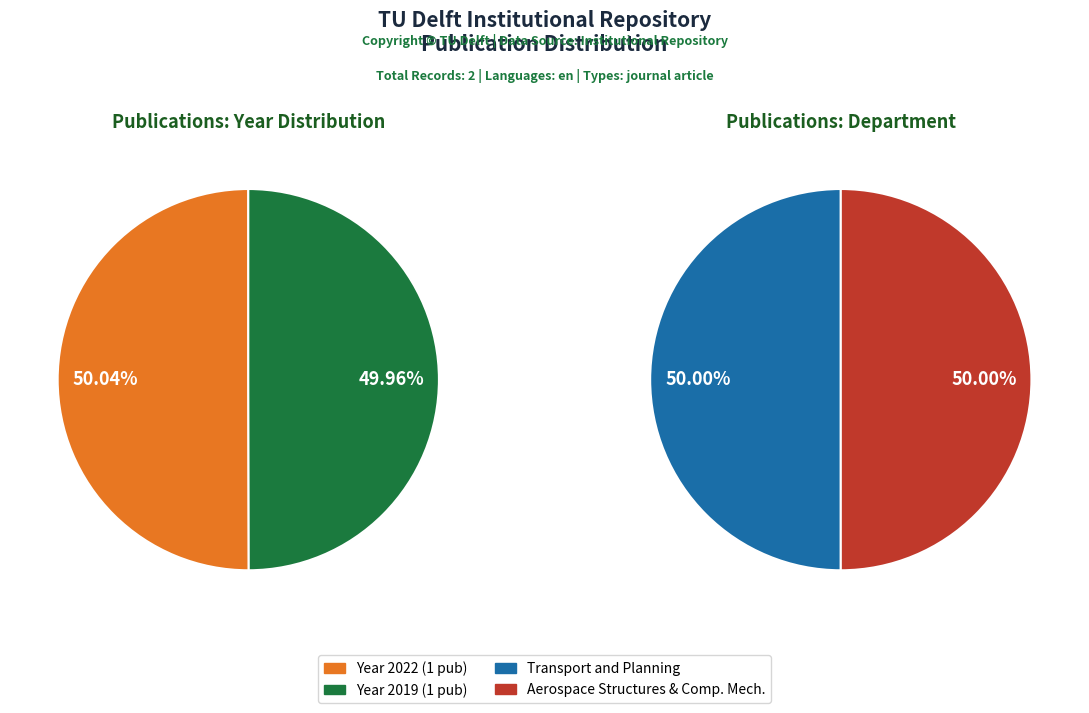

Combined, what portion of the pie is 2019 and 2022?

100.0%